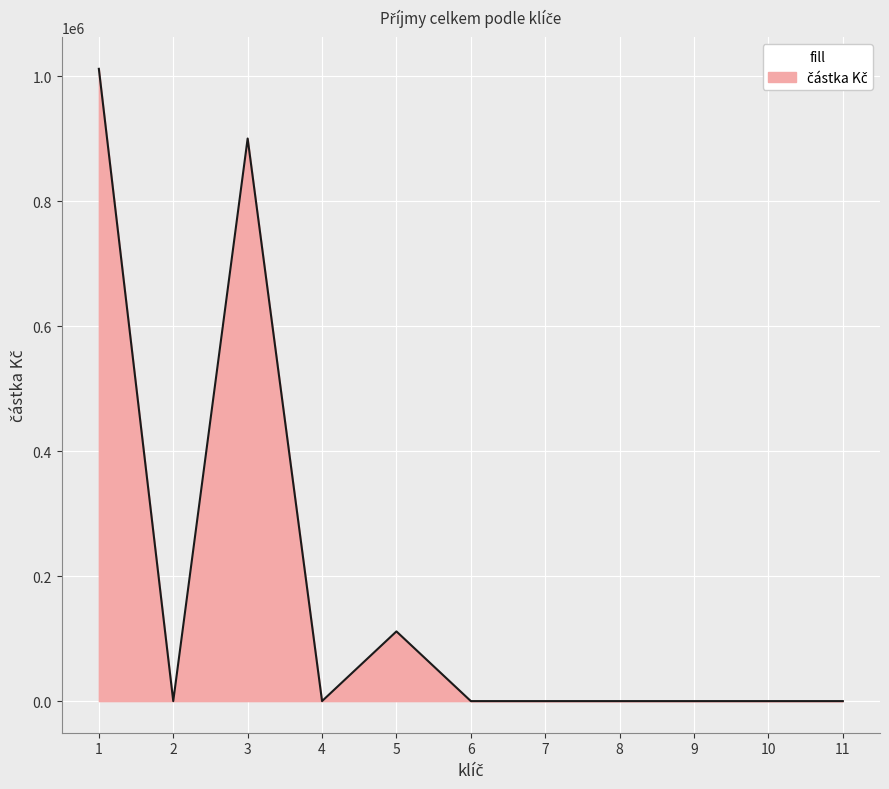

Reading left to right, transcribe all the data shown in this chart.

1011500	0	900000	0	111500	0	0	0	0	0	0